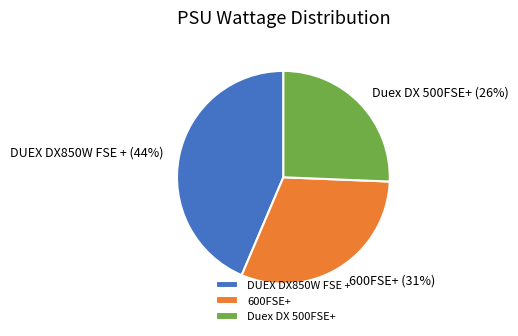

How many slices are in this pie chart?

3